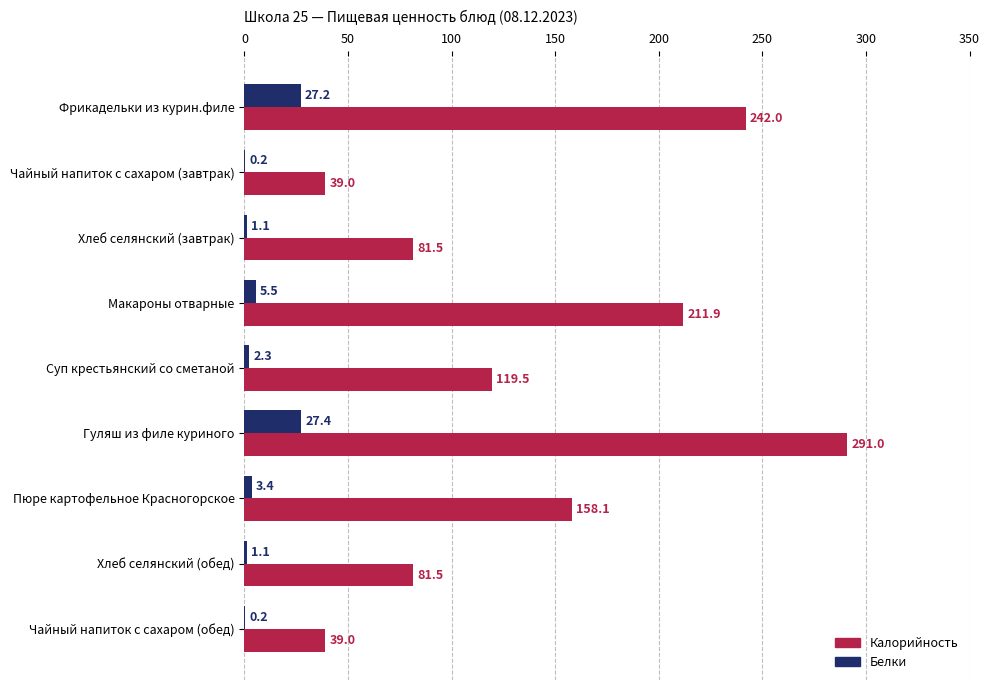

The value of Калорийность at Хлеб селянский (завтрак) is 81.5. True or false?

True